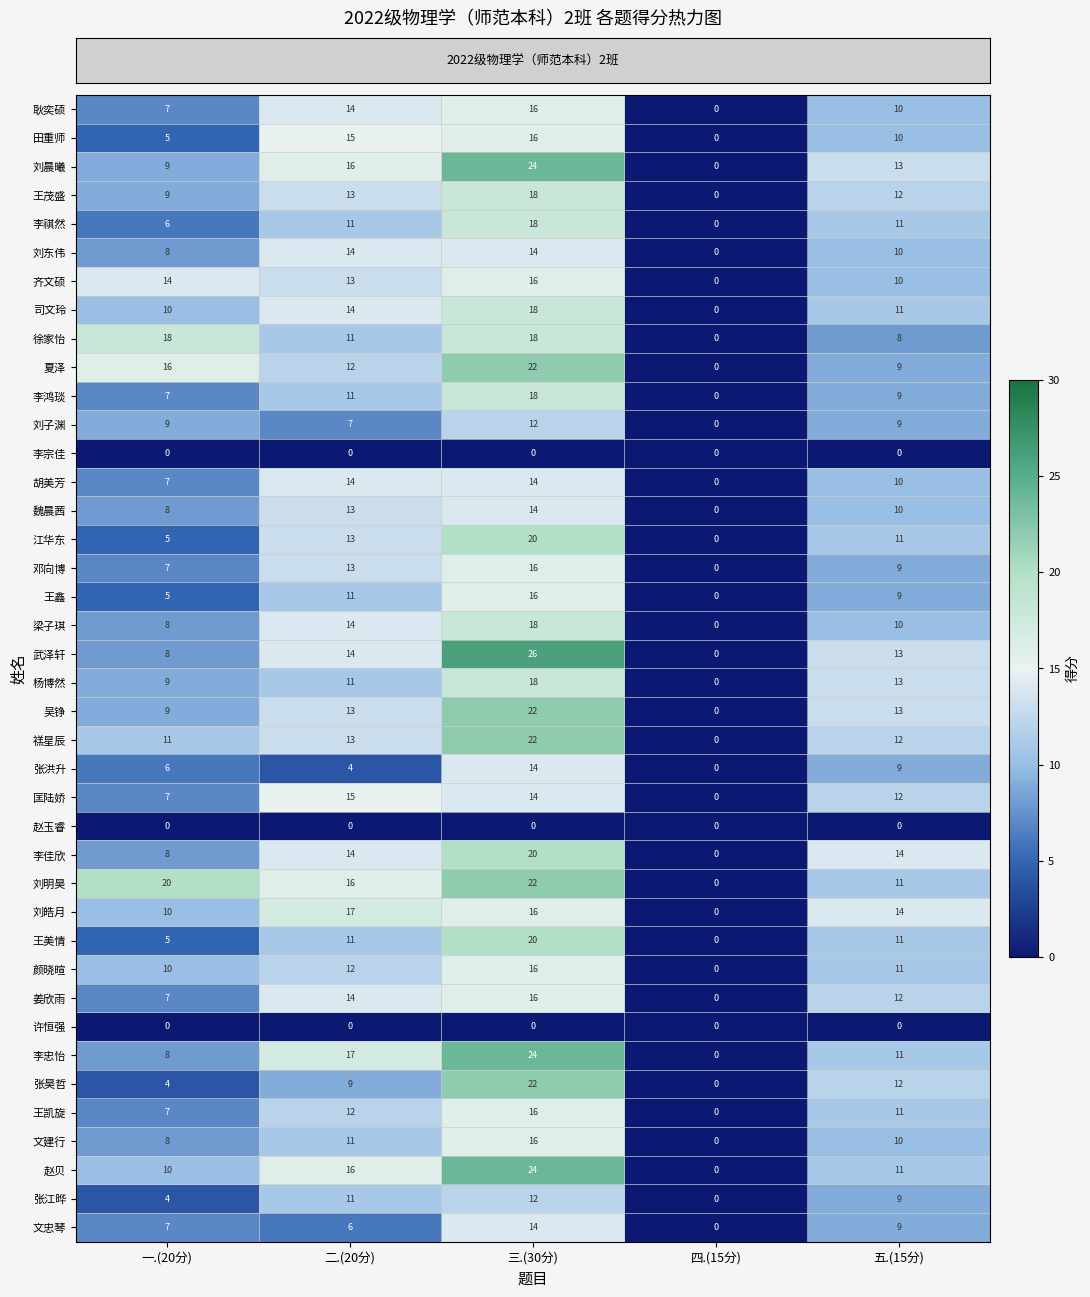

Is it true that 魏晨茜 equals 4 at 五.(15分)?

False